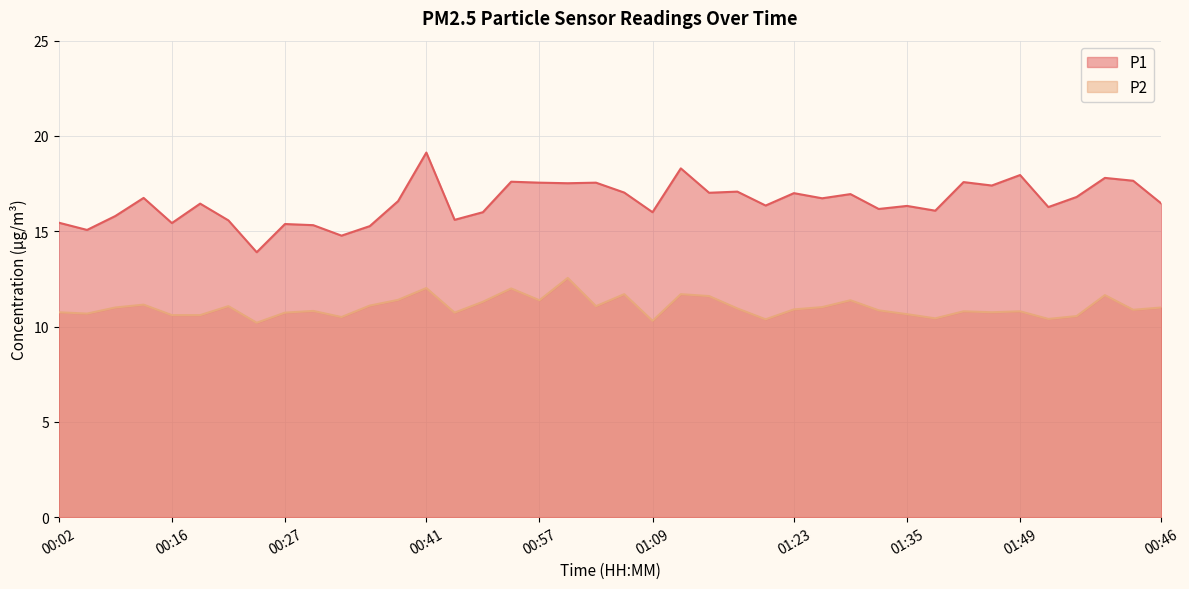

What is the greatest value displayed?

19.1